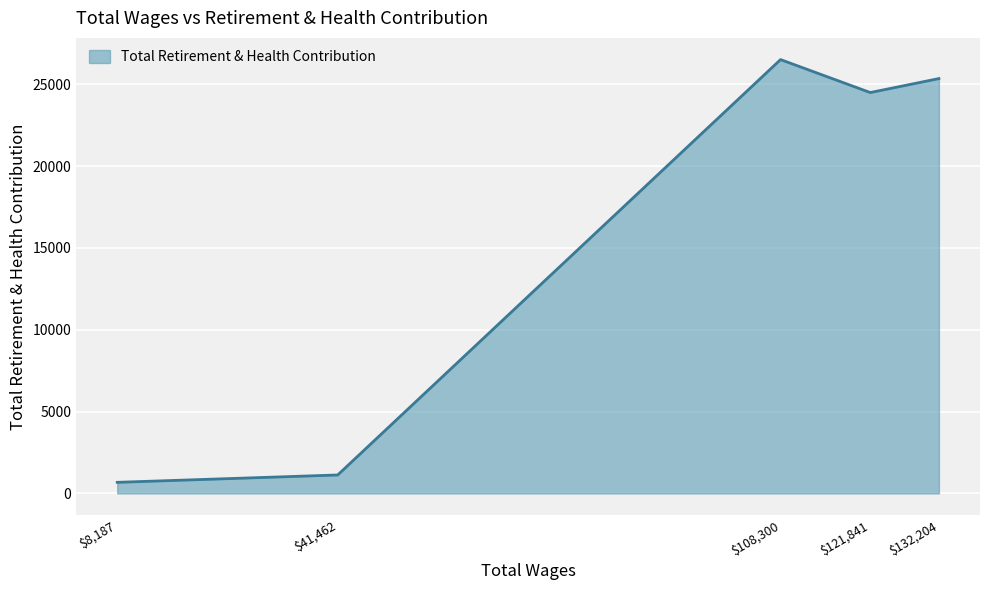

At which label is the value closest to 13596?

$121,841